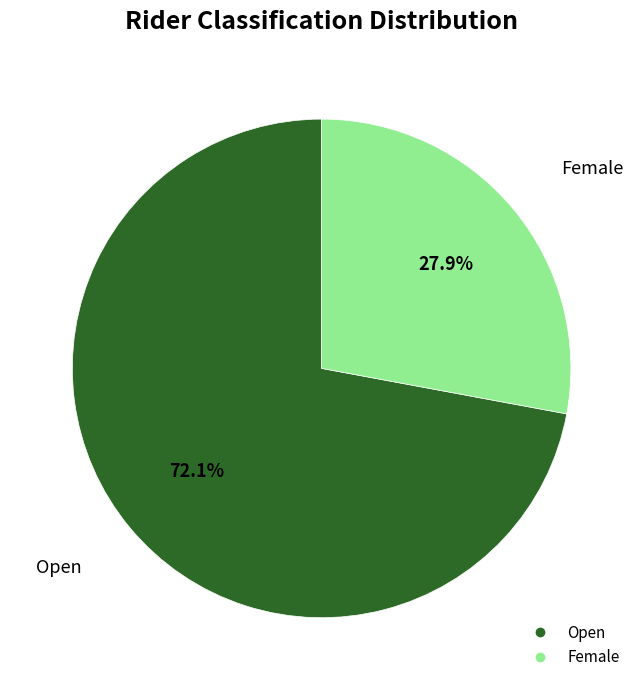

To the nearest percent, what is the average slice percentage?

50%